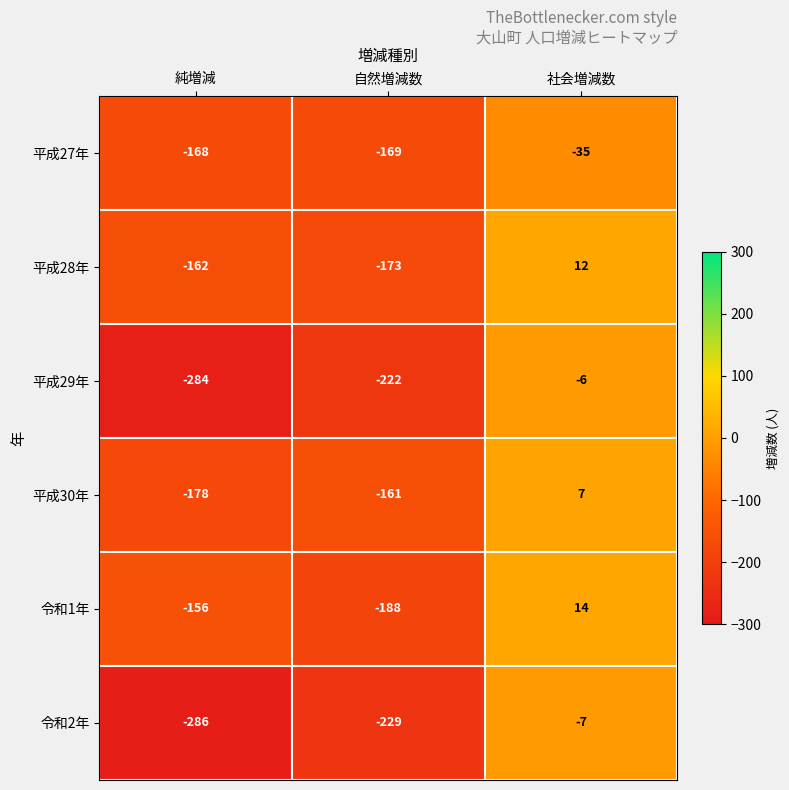

At 自然増減数, list the series in order from largest to smallest.

平成30年, 平成27年, 平成28年, 令和1年, 平成29年, 令和2年